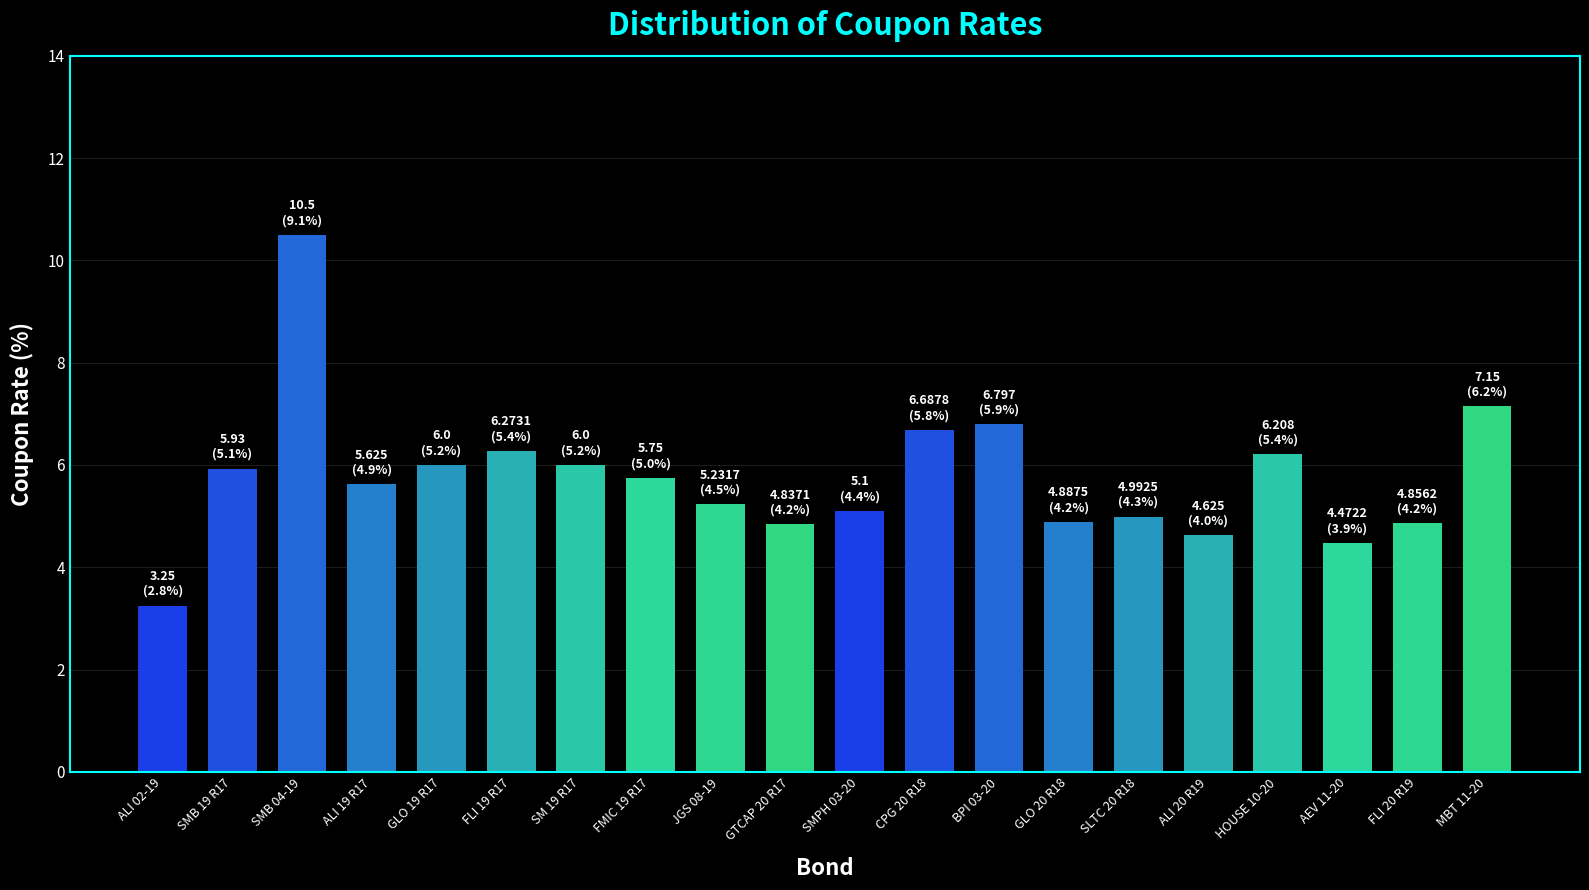

What is the label of the 7th bar from the right?

GLO 20 R18